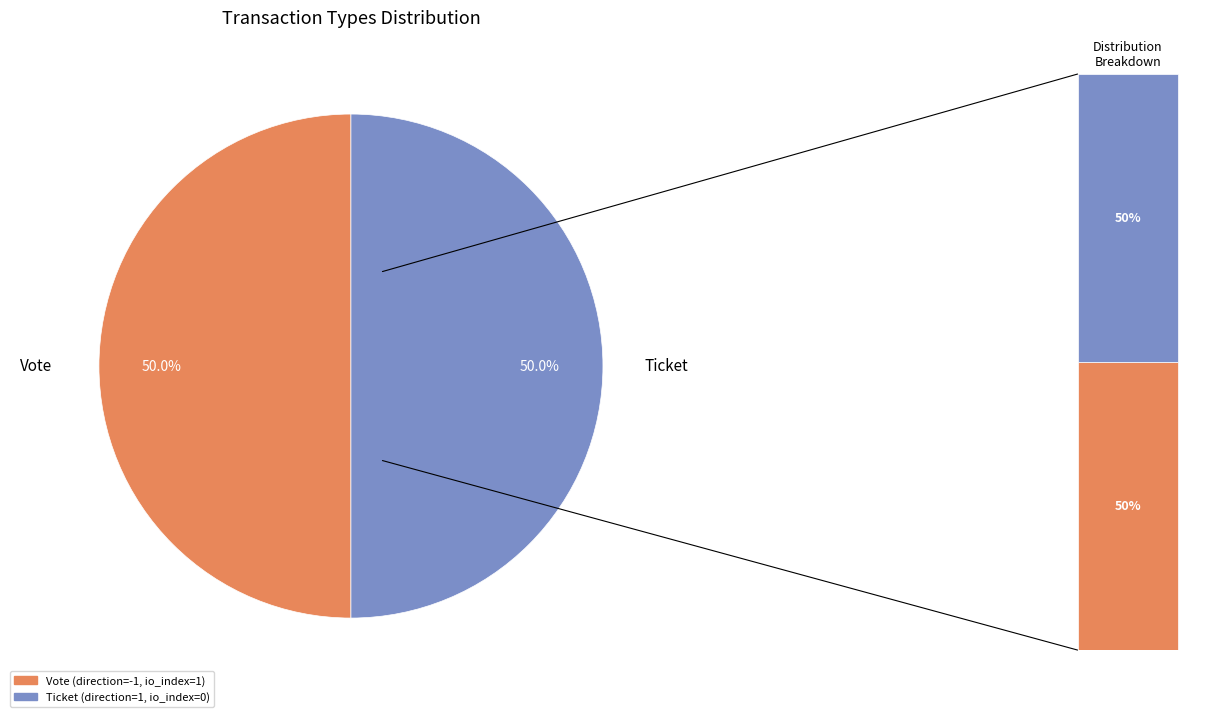

What is the majority slice?

Vote